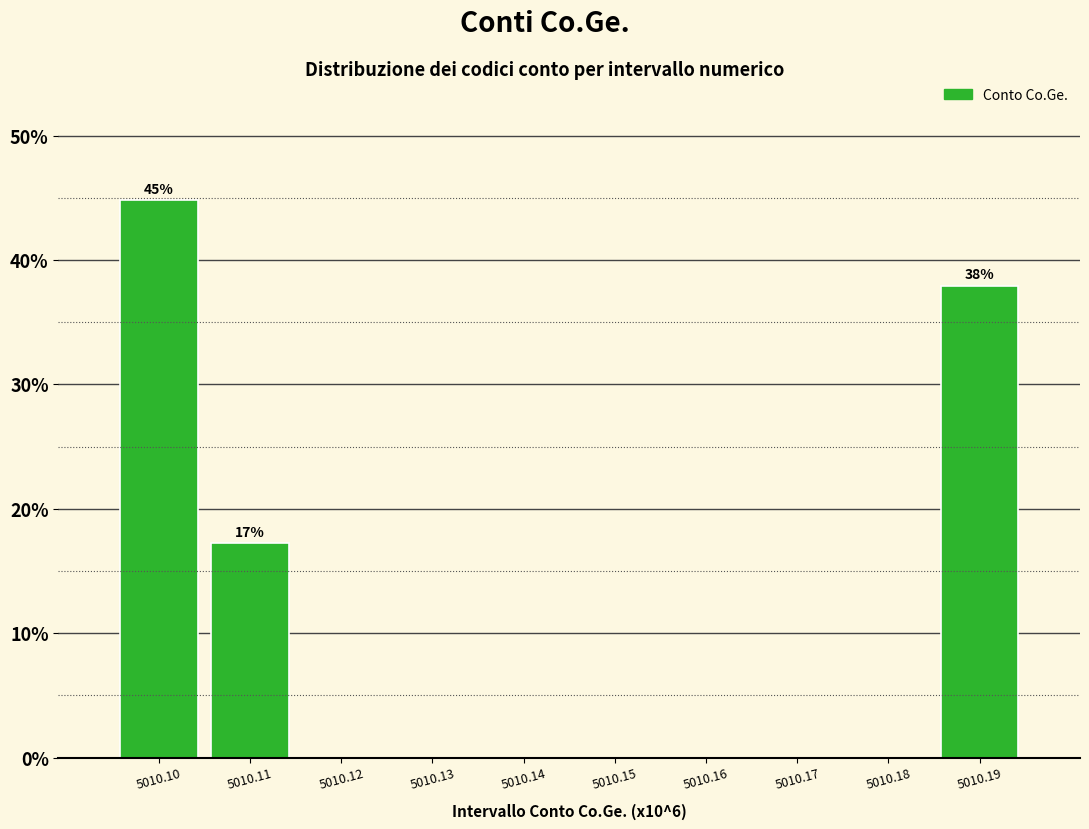

Reading left to right, list all the values displayed in this chart.

5010.10=44.8	5010.11=17.2	5010.12=0.0	5010.13=0.0	5010.14=0.0	5010.15=0.0	5010.16=0.0	5010.17=0.0	5010.18=0.0	5010.19=37.9